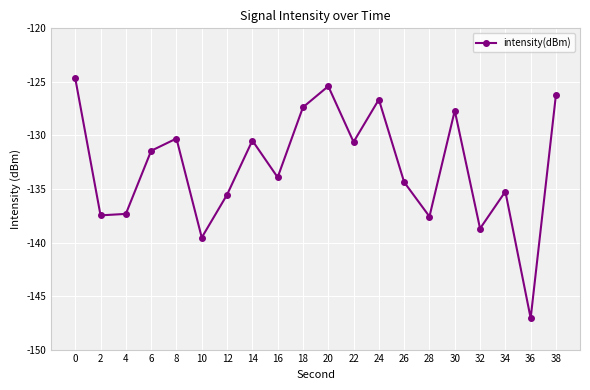

Between 34 and 4, which is larger?

34